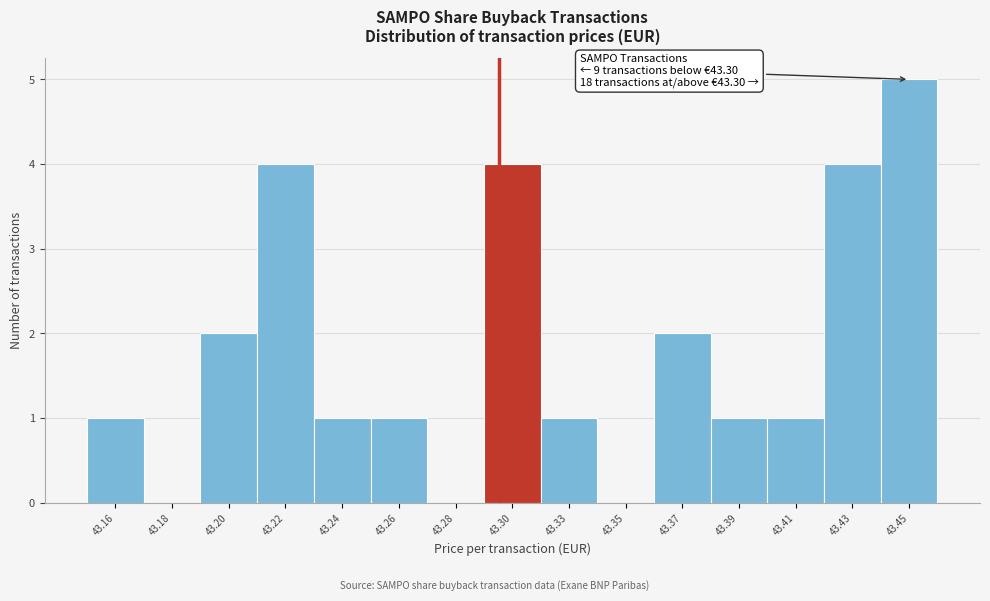

Reading left to right, extract all data points from this chart.

43.16=1	43.18=0	43.20=2	43.22=4	43.24=1	43.26=1	43.28=0	43.30=4	43.33=1	43.35=0	43.37=2	43.39=1	43.41=1	43.43=4	43.45=5